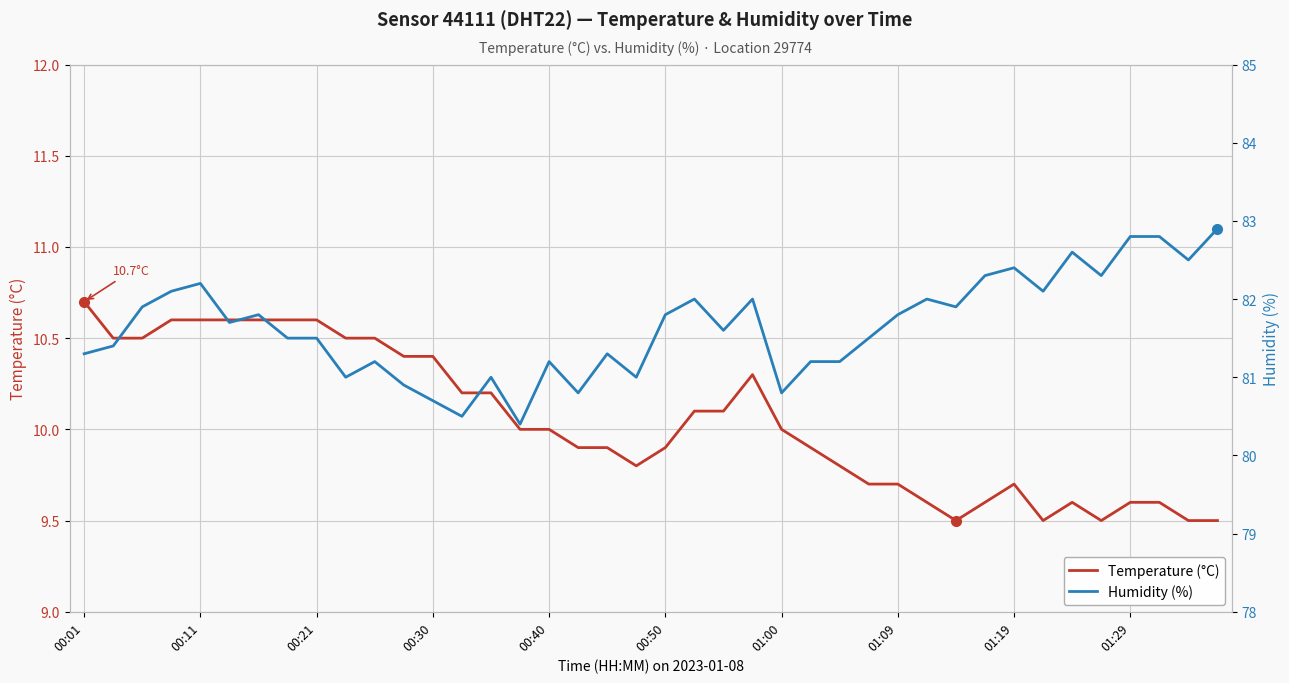

True or false: Humidity (%) and Temperature (°C) cross at least once.

False